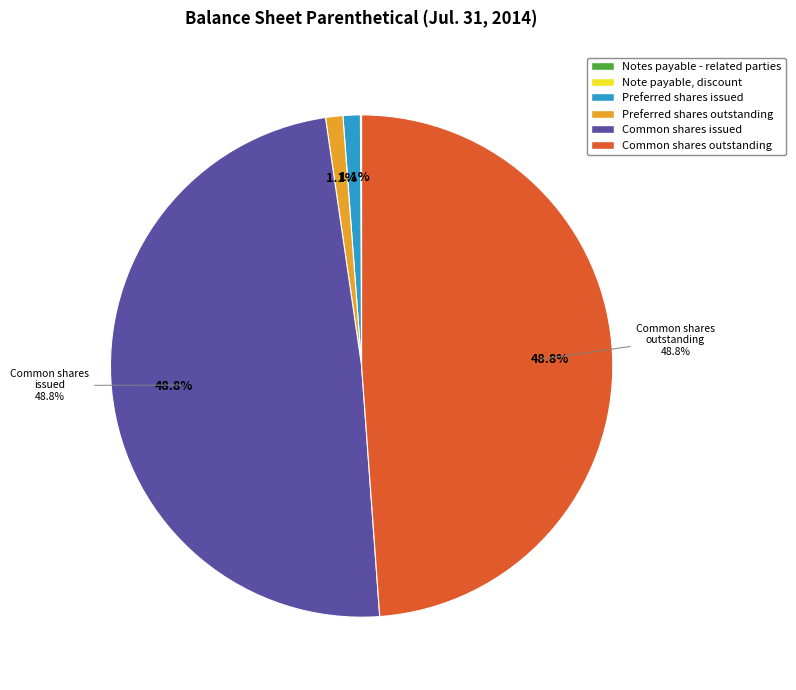

Does any single category account for the majority?

No